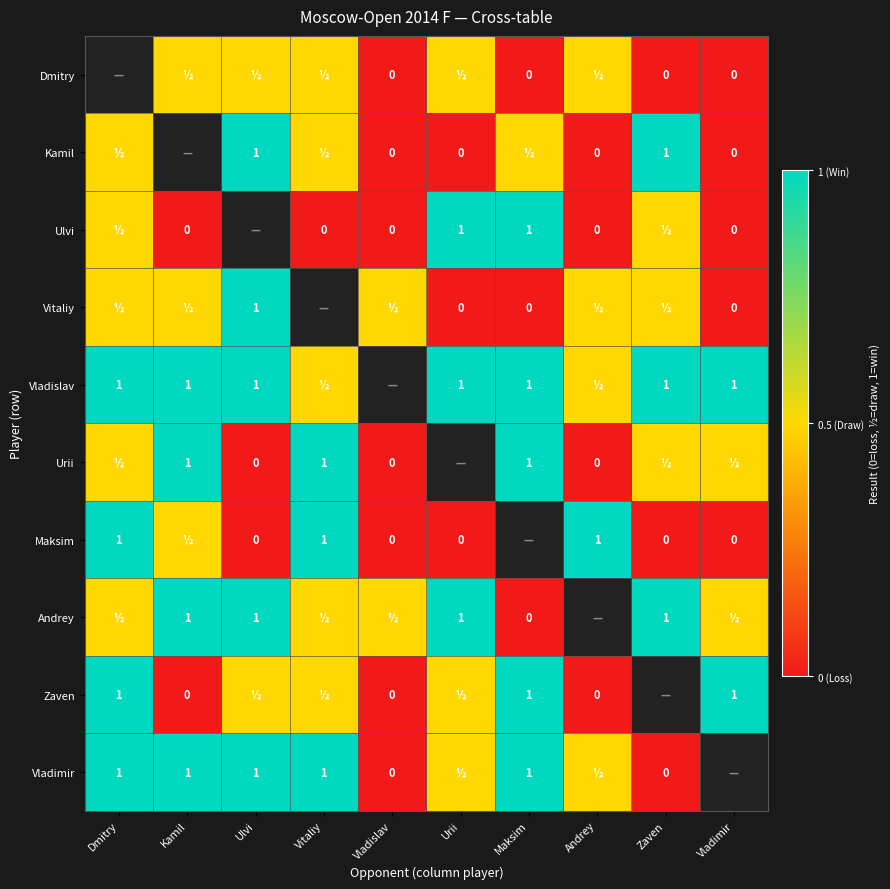

At which category is the sum across all series the highest?

Dmitry